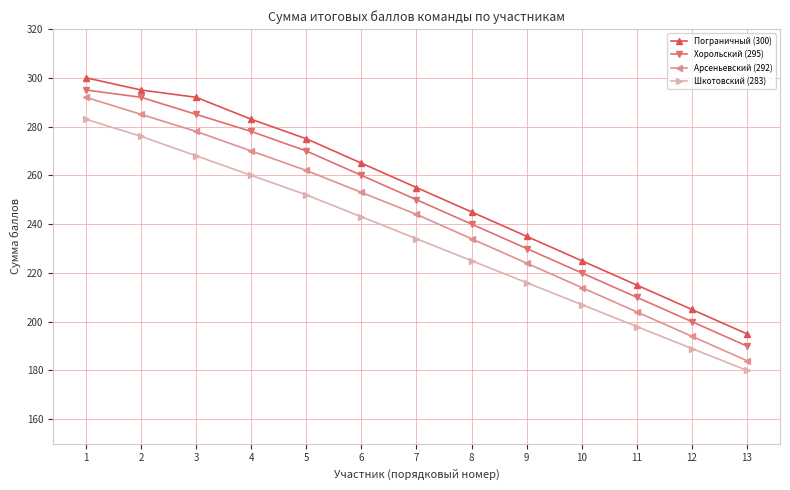

Reading left to right, extract all data points from this chart.

Пограничный (300): 300	295	292	283	275	265	255	245	235	225	215	205	195
Хорольский (295): 295	292	285	278	270	260	250	240	230	220	210	200	190
Арсеньевский (292): 292	285	278	270	262	253	244	234	224	214	204	194	184
Шкотовский (283): 283	276	268	260	252	243	234	225	216	207	198	189	180